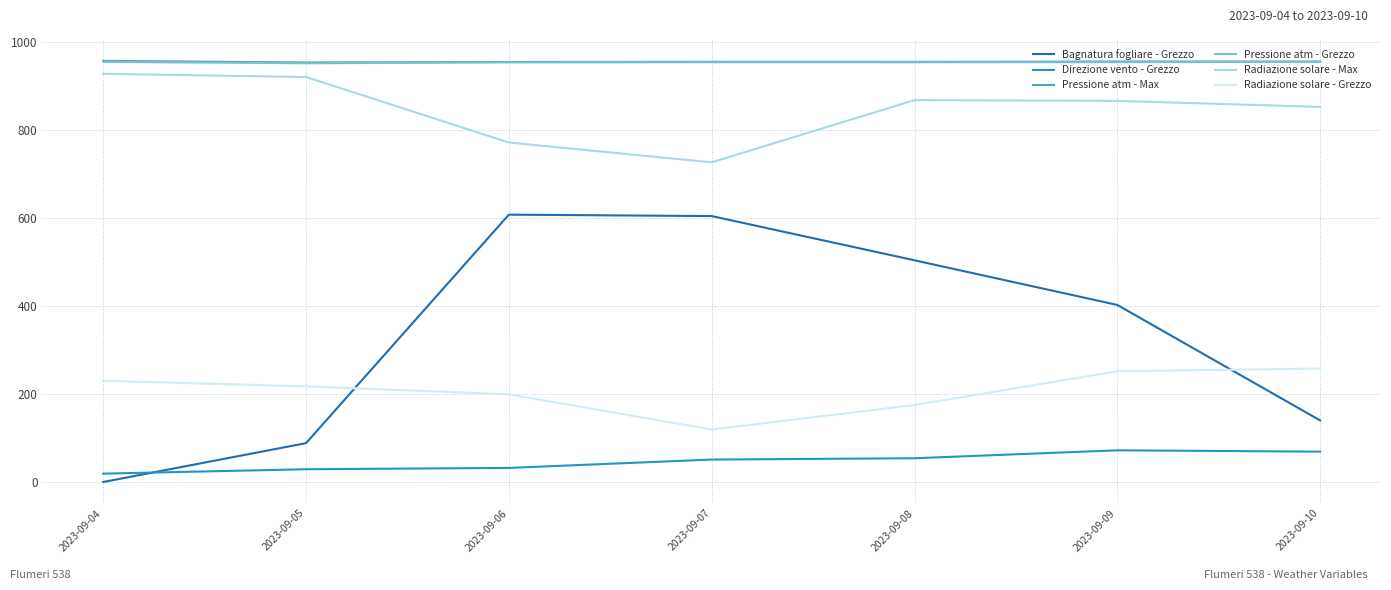

True or false: Radiazione solare - Max and Radiazione solare - Grezzo cross at least once.

False